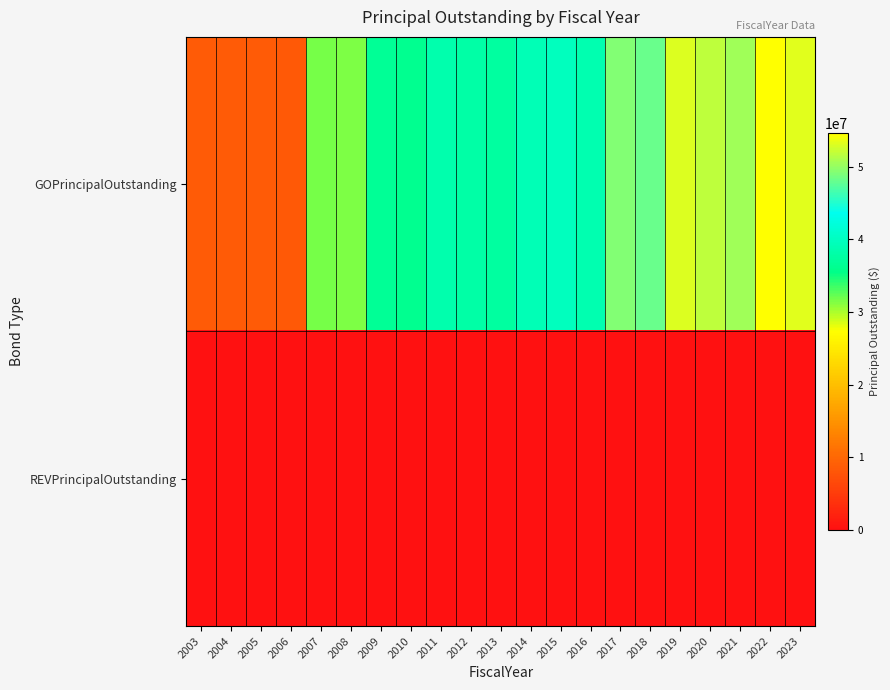

Rank the series by their maximum value, from highest to lowest.

GOPrincipalOutstanding, REVPrincipalOutstanding